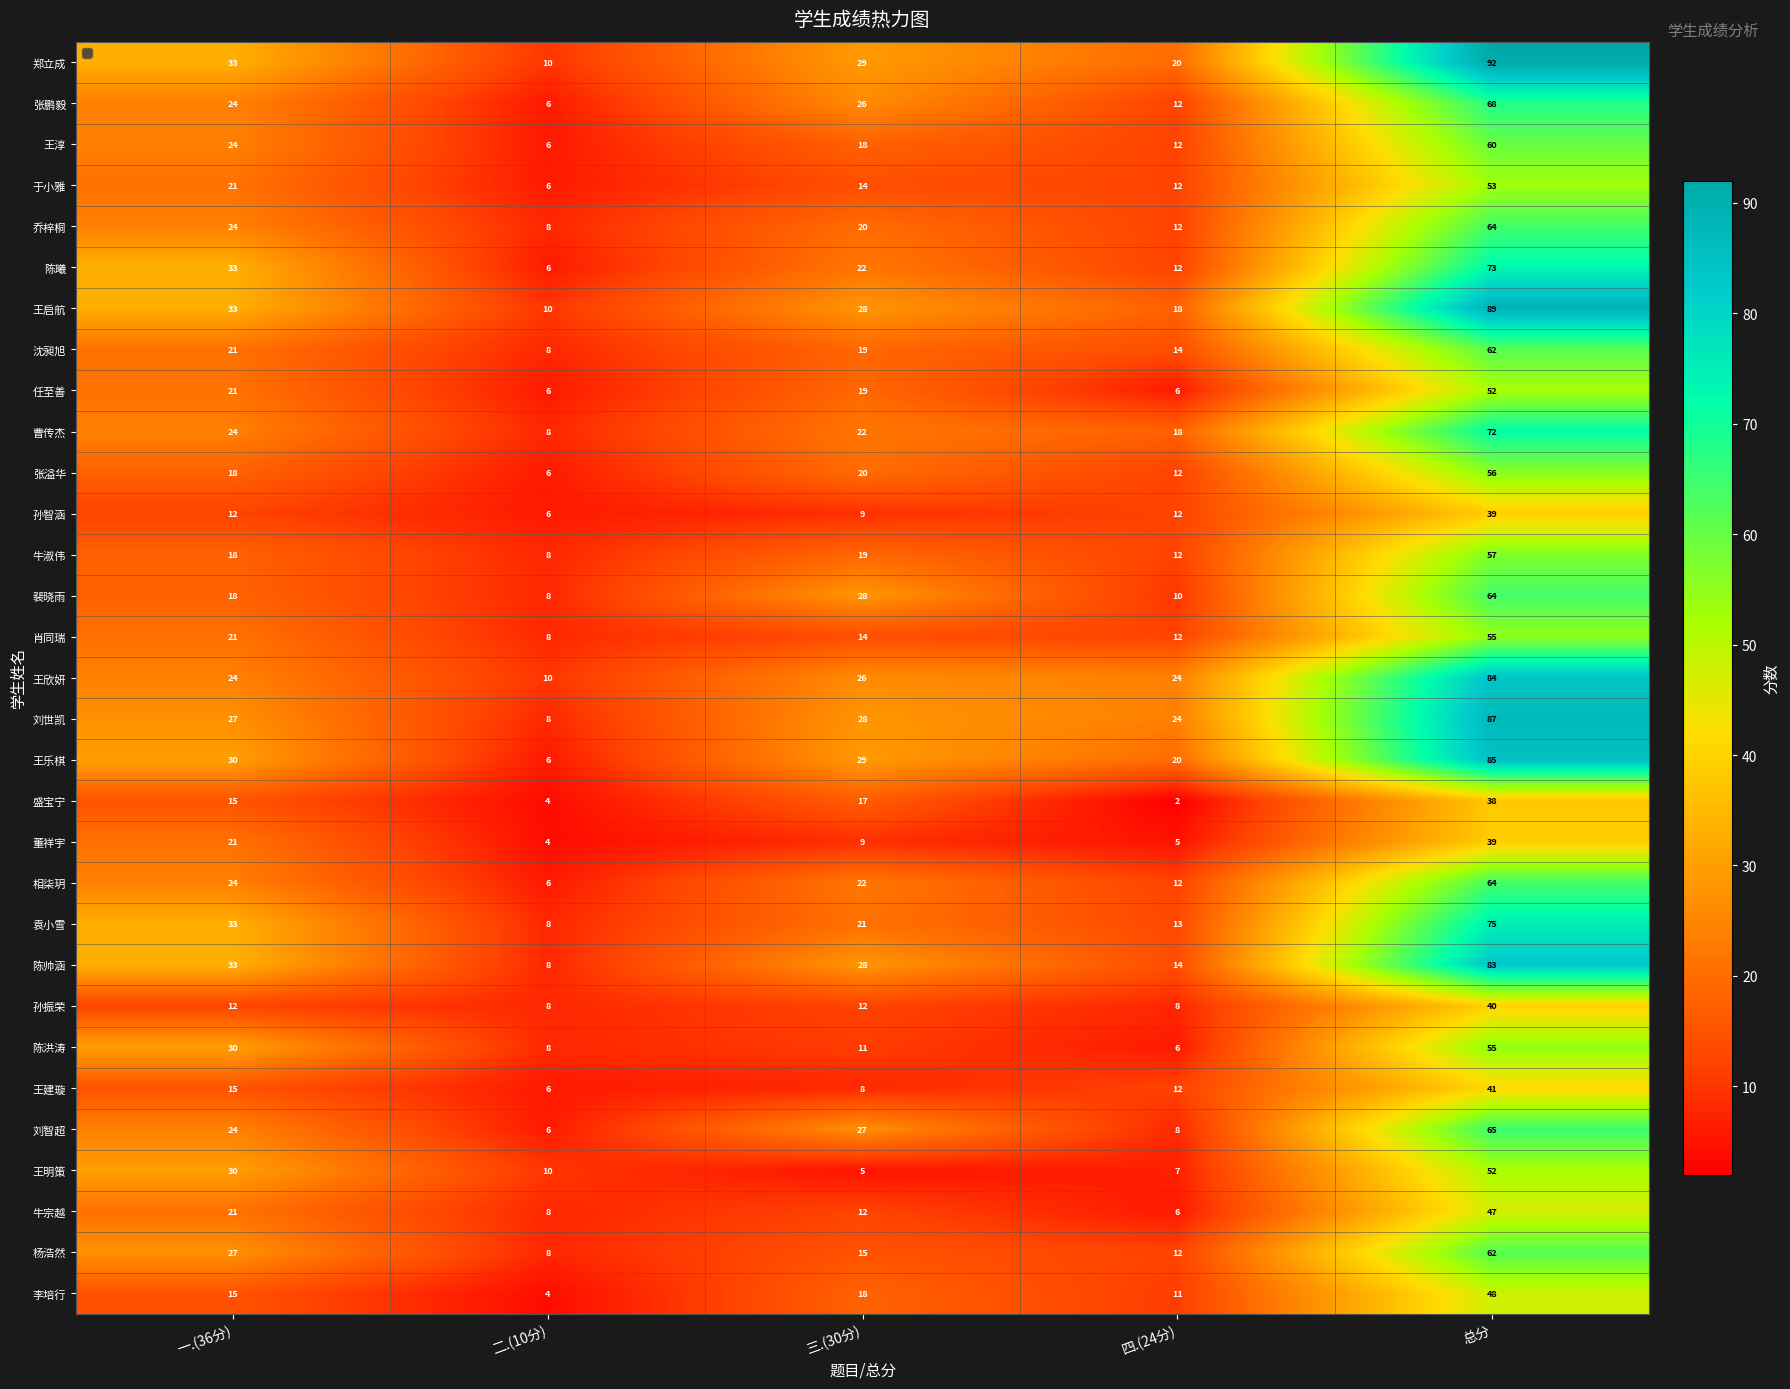

Is it true that 王建璇 equals 3 at 二.(10分)?

False